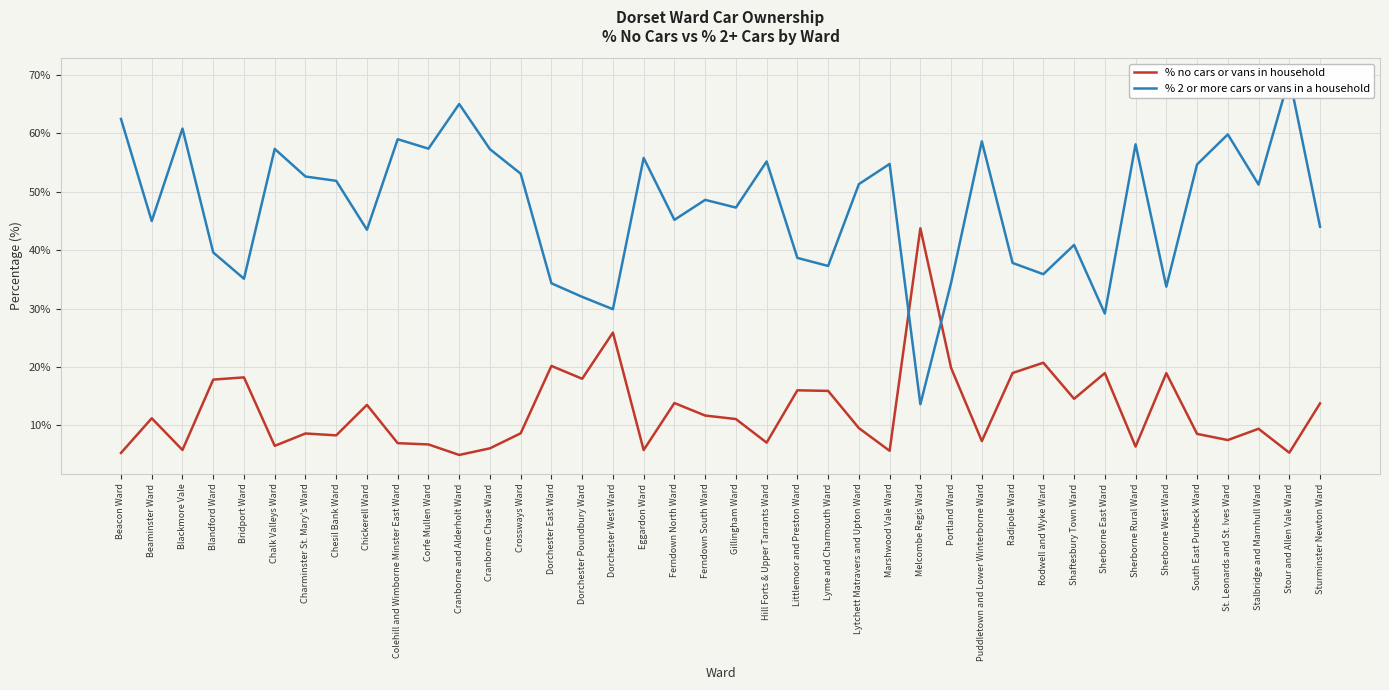

What is the maximum value for % 2 or more cars or vans in a household?

69.6